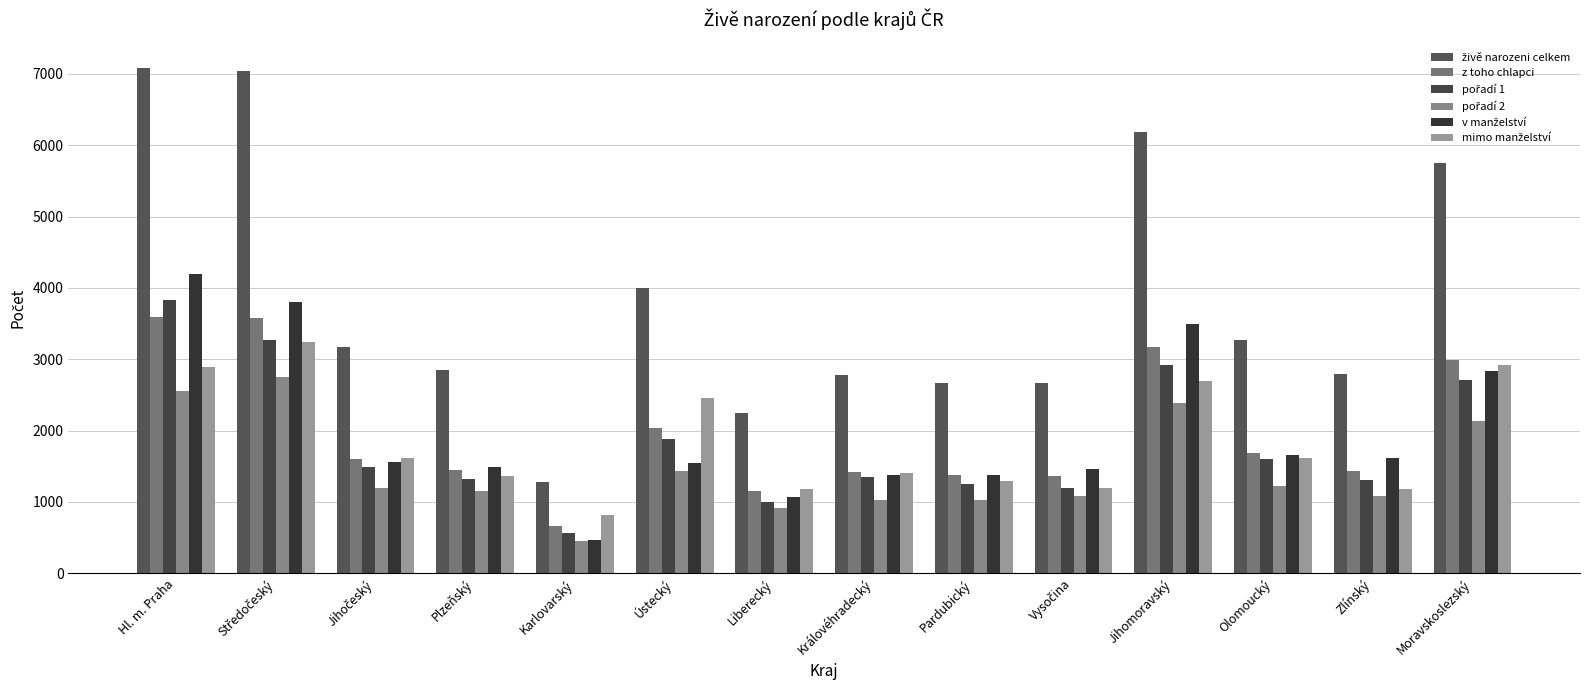

Reading left to right, list all the values displayed in this chart.

živě narozeni celkem: Hl. m. Praha=7086	Středočeský=7040	Jihočeský=3175	Plzeňský=2849	Karlovarský=1280	Ústecký=4006	Liberecký=2246	Královéhradecký=2780	Pardubický=2661	Vysočina=2663	Jihomoravský=6181	Olomoucký=3272	Zlínský=2789	Moravskoslezský=5751
z toho chlapci: Hl. m. Praha=3595	Středočeský=3577	Jihočeský=1597	Plzeňský=1449	Karlovarský=659	Ústecký=2035	Liberecký=1158	Královéhradecký=1422	Pardubický=1375	Vysočina=1364	Jihomoravský=3172	Olomoucký=1690	Zlínský=1428	Moravskoslezský=2984
pořadí 1: Hl. m. Praha=3834	Středočeský=3268	Jihočeský=1492	Plzeňský=1319	Karlovarský=561	Ústecký=1875	Liberecký=993	Královéhradecký=1342	Pardubický=1257	Vysočina=1200	Jihomoravský=2922	Olomoucký=1601	Zlínský=1307	Moravskoslezský=2714
pořadí 2: Hl. m. Praha=2557	Středočeský=2755	Jihočeský=1193	Plzeňský=1156	Karlovarský=446	Ústecký=1430	Liberecký=916	Královéhradecký=1031	Pardubický=1026	Vysočina=1077	Jihomoravský=2391	Olomoucký=1219	Zlínský=1079	Moravskoslezský=2133
v manželství: Hl. m. Praha=4200	Středočeský=3801	Jihočeský=1565	Plzeňský=1486	Karlovarský=462	Ústecký=1550	Liberecký=1066	Královéhradecký=1381	Pardubický=1375	Vysočina=1466	Jihomoravský=3491	Olomoucký=1655	Zlínský=1609	Moravskoslezský=2831
mimo manželství: Hl. m. Praha=2886	Středočeský=3239	Jihočeský=1610	Plzeňský=1363	Karlovarský=818	Ústecký=2456	Liberecký=1180	Královéhradecký=1399	Pardubický=1286	Vysočina=1197	Jihomoravský=2690	Olomoucký=1617	Zlínský=1180	Moravskoslezský=2920